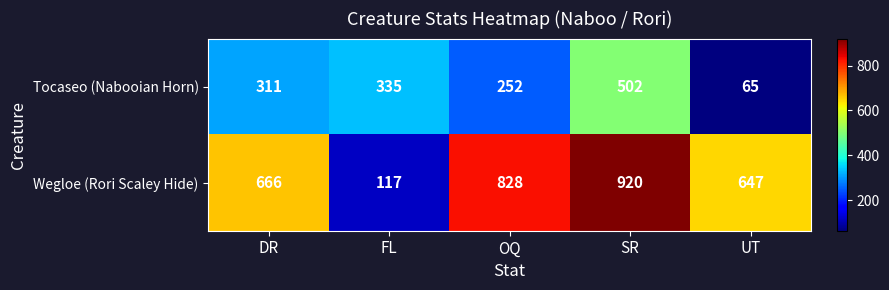

What is the sum of all Wegloe (Rori Scaley Hide) values?

3178